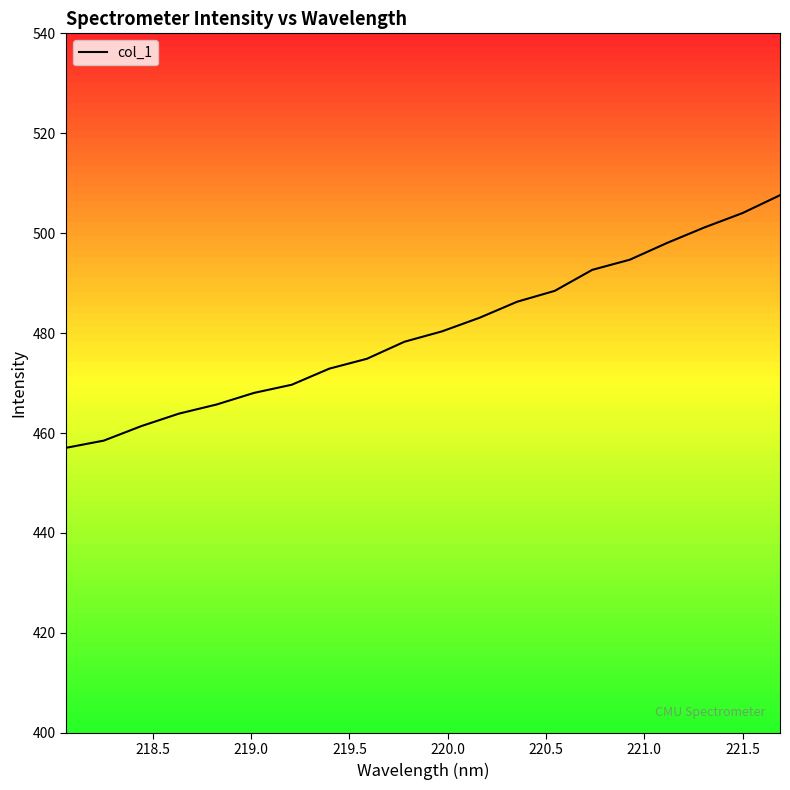

What is the greatest value displayed?

507.6